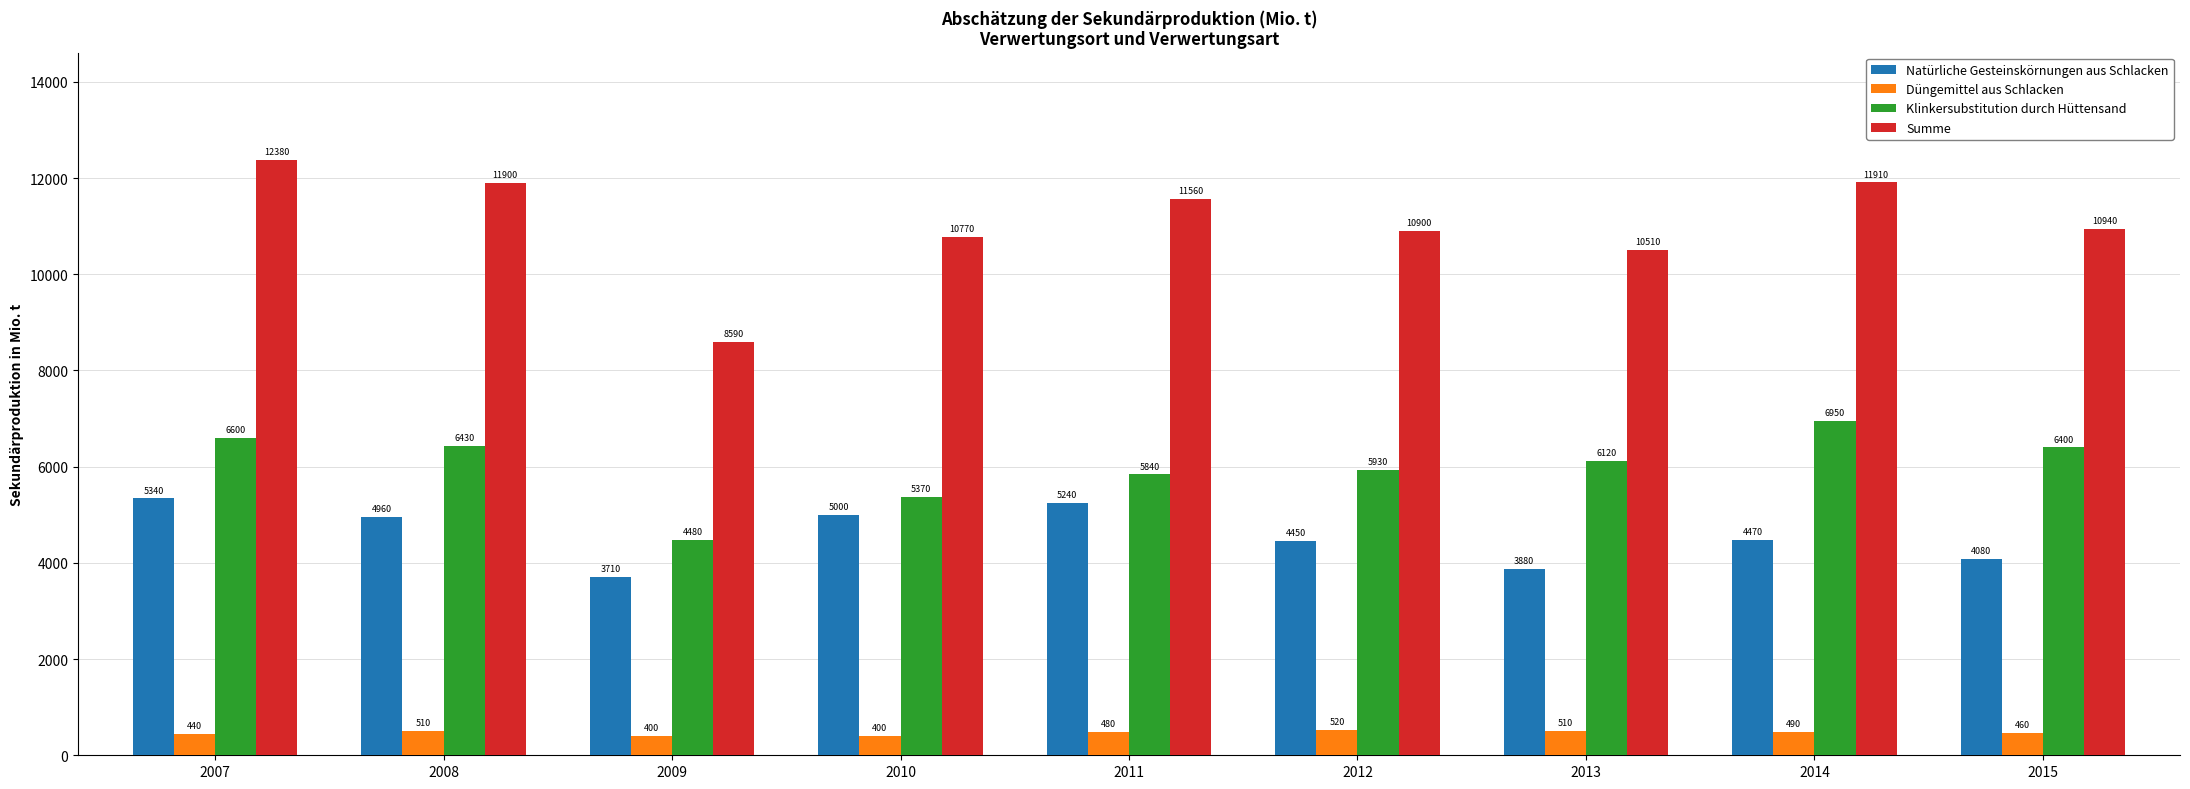

Which series has the largest range (max minus min)?

Summe